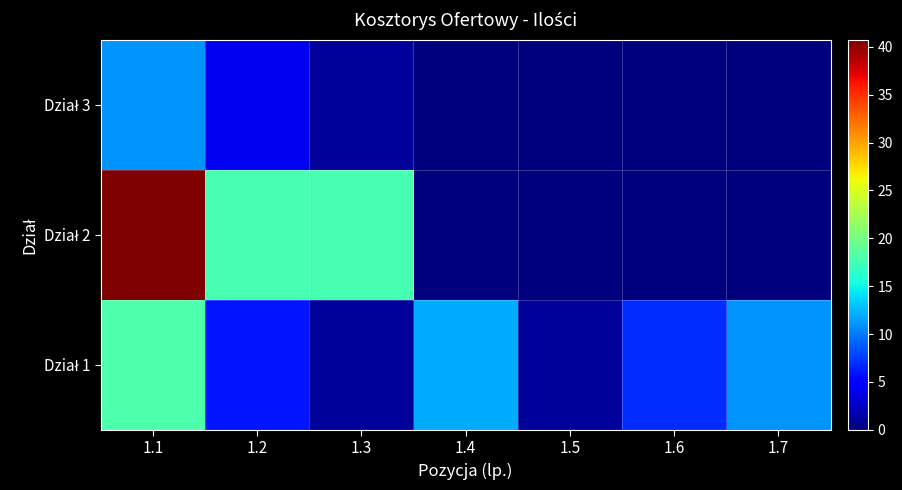

Rank the series by their average value, from lowest to highest.

Dział 3, Dział 1, Dział 2